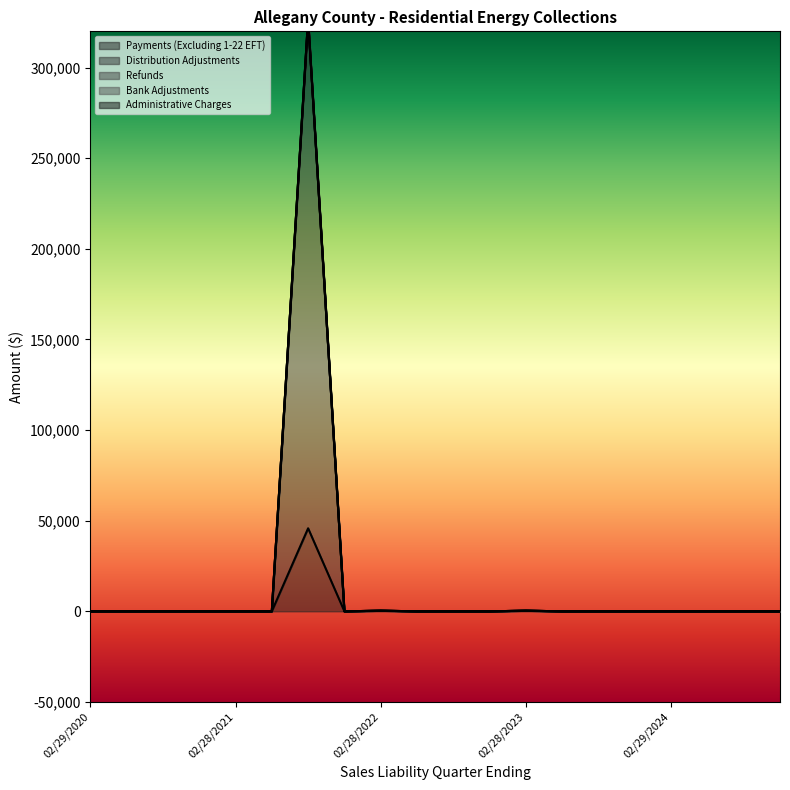

How many lines are shown in the chart?

3